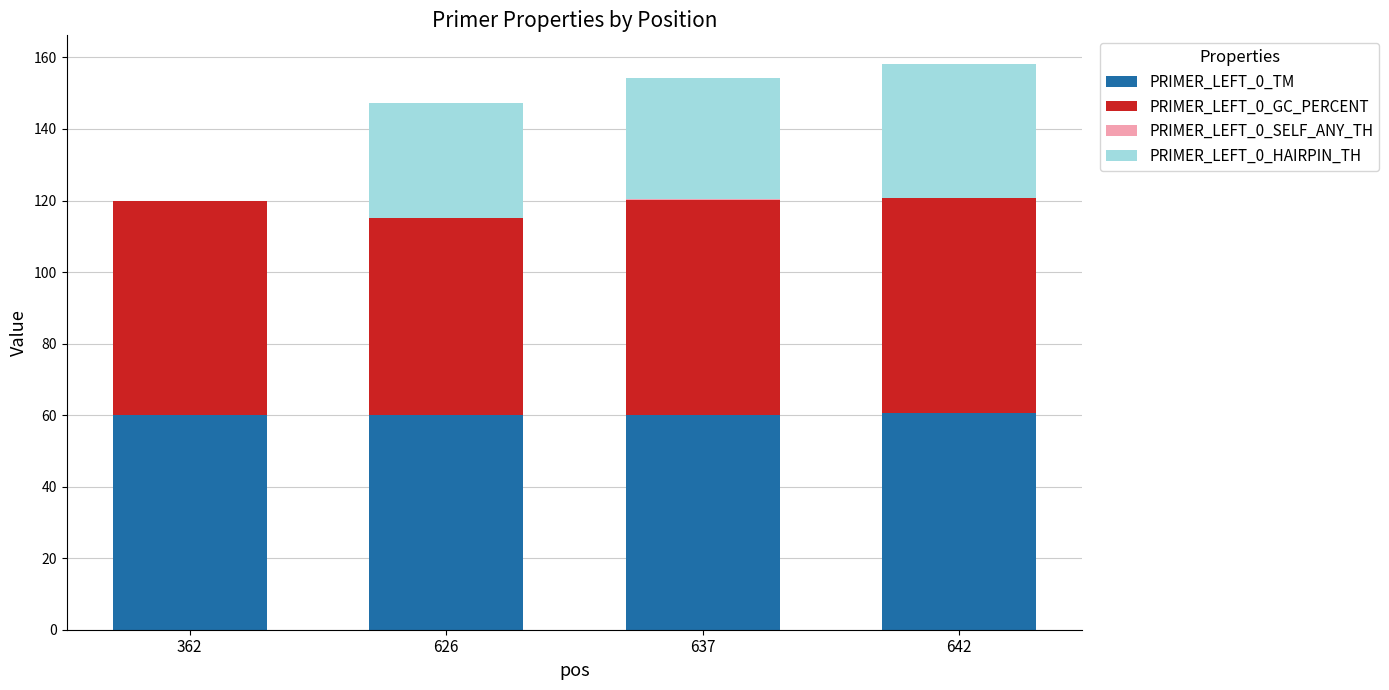

How many data points does each series have?

4